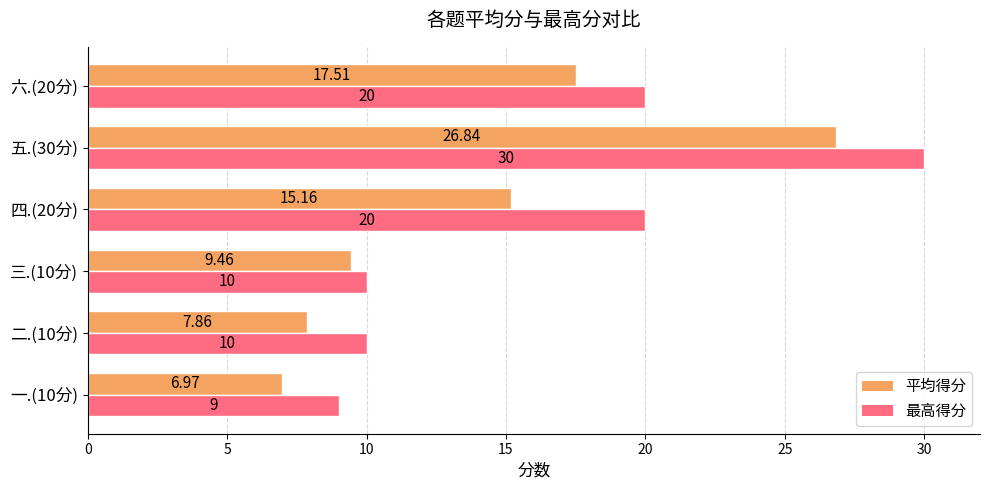

At which category is the sum across all series the highest?

五.(30分)